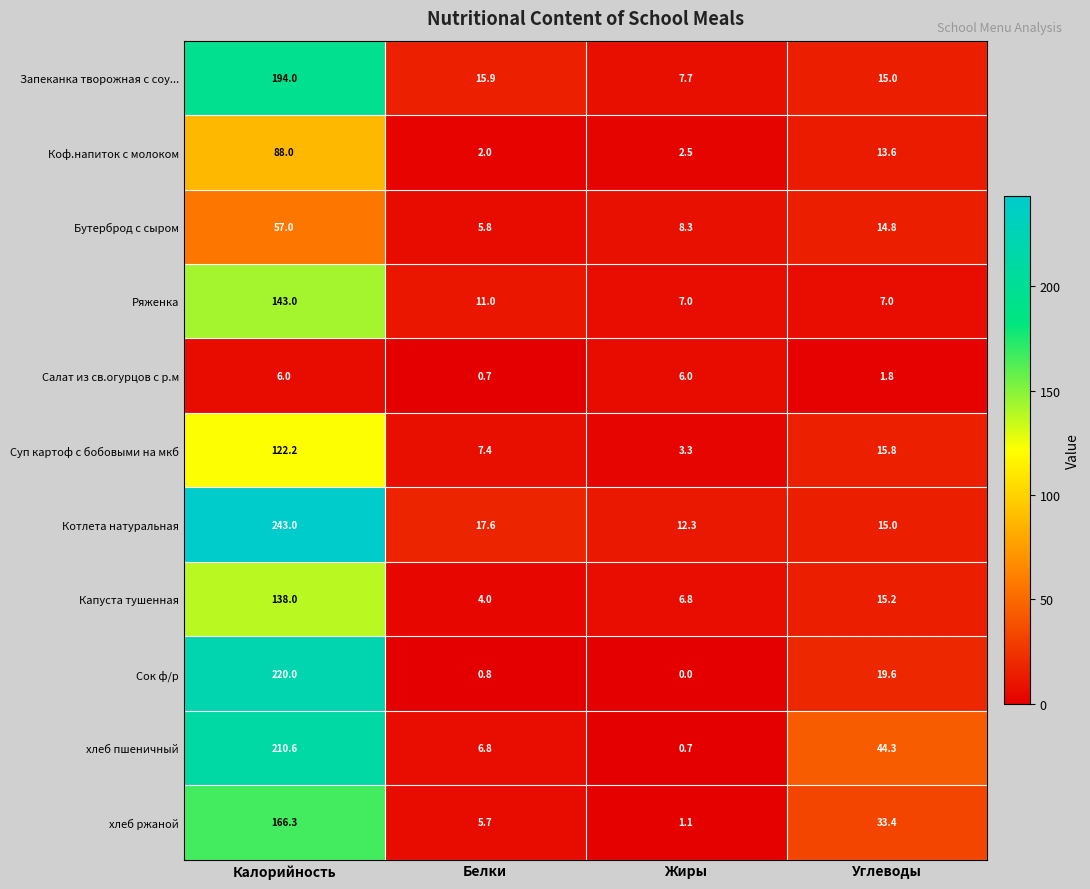

At which label is Коф.напиток с молоком closest to 45?

Углеводы